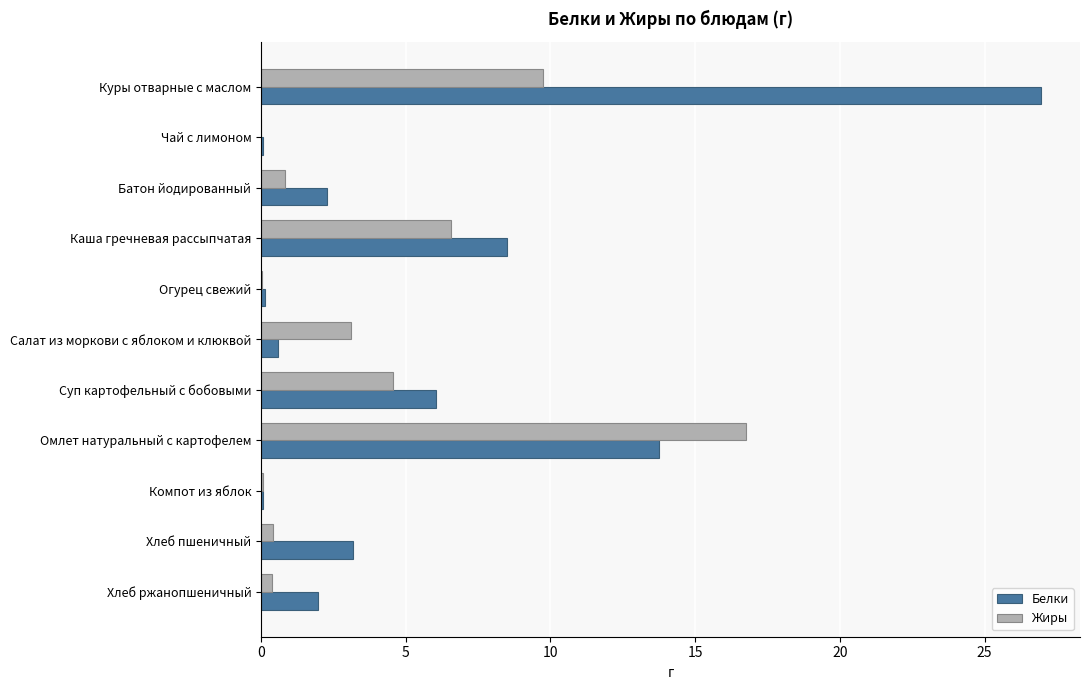

The value of Белки at Куры отварные с маслом is 26.9. True or false?

True